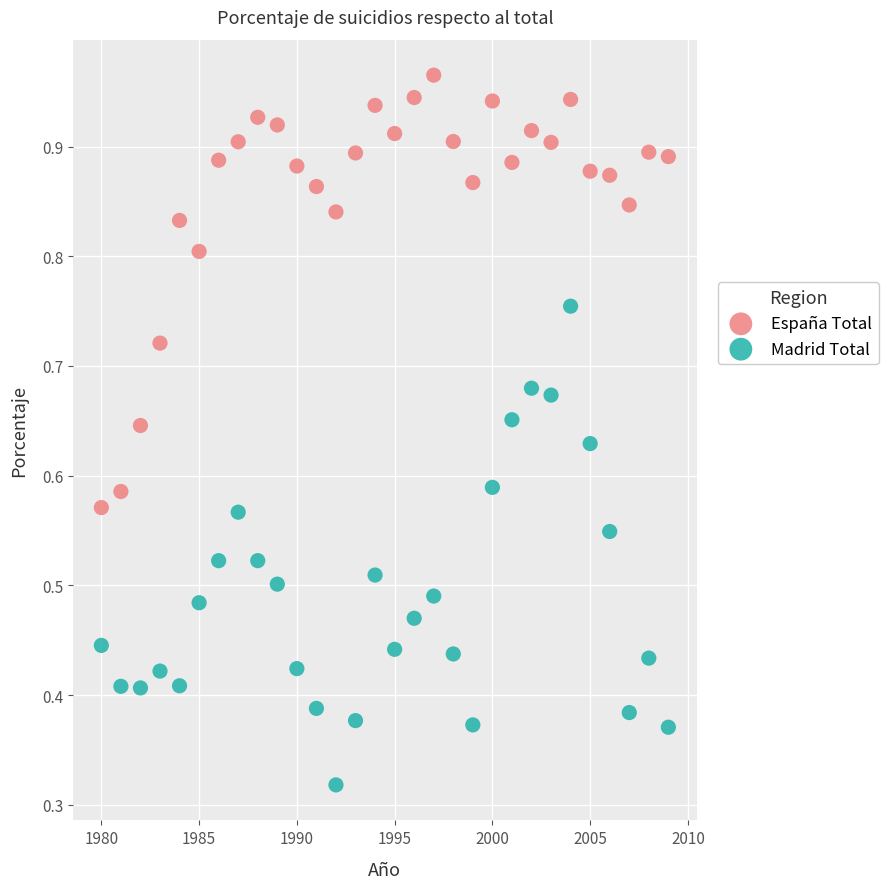

What are all the series names shown in the legend?

España Total, Madrid Total